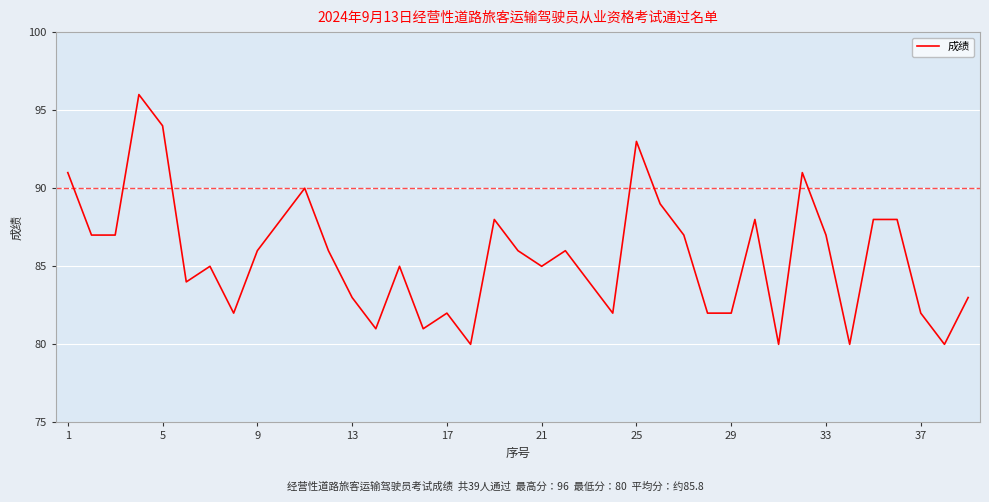

What is the difference between the maximum and minimum values?

16